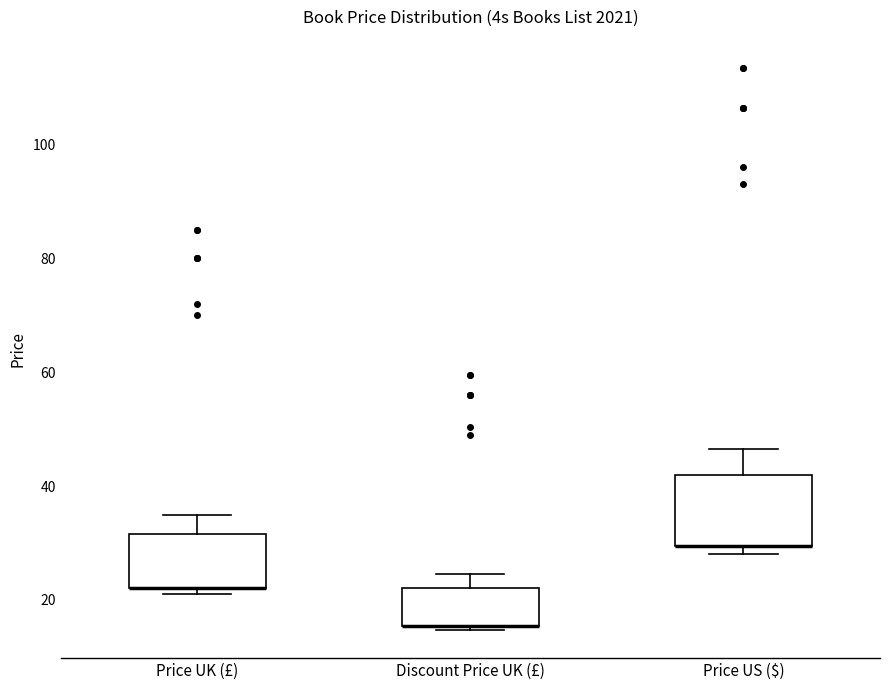

Where is the upper edge of the box for Discount Price UK (£) on the y-axis? The values are not printed on the chart, so give them approximately, as read against the axis.

22